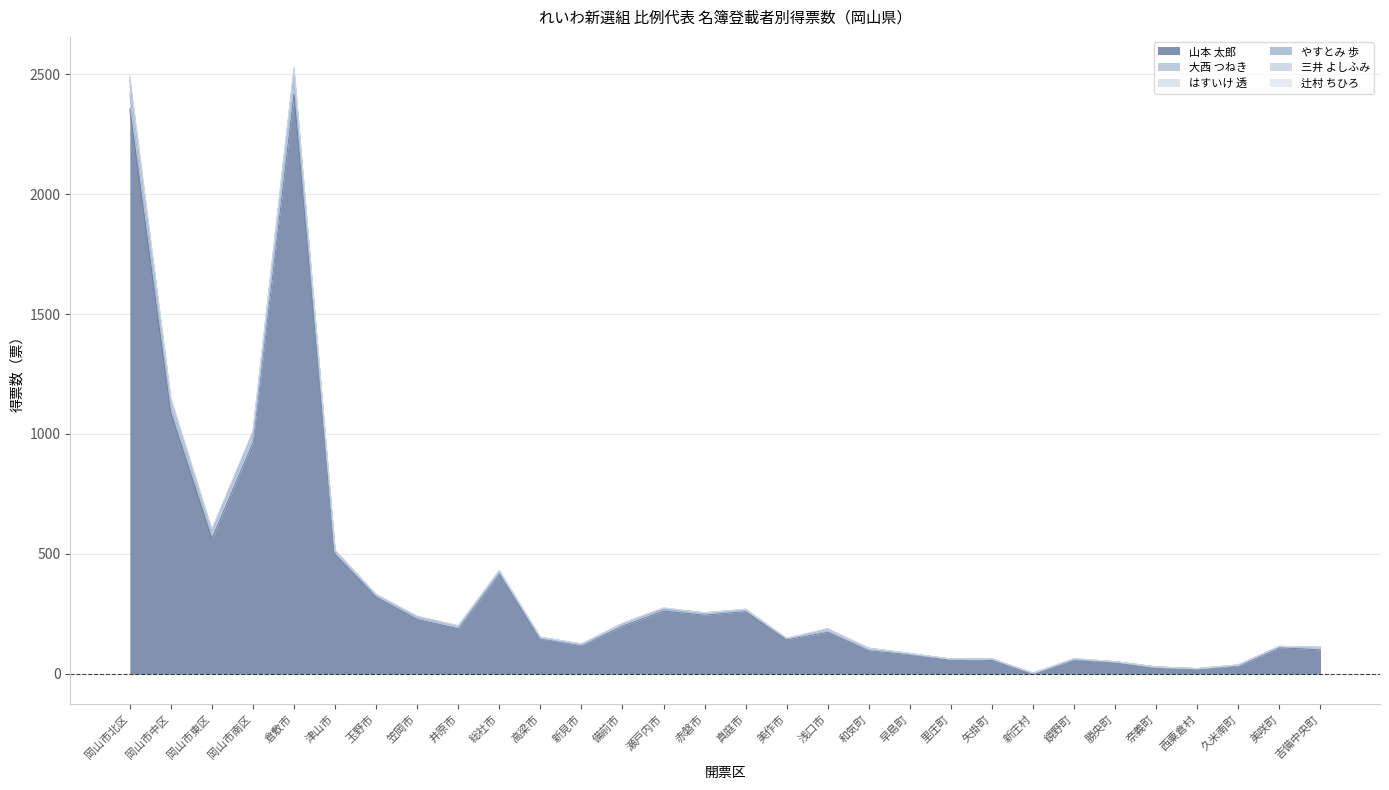

What position from the left is 瀬戸内市?

14